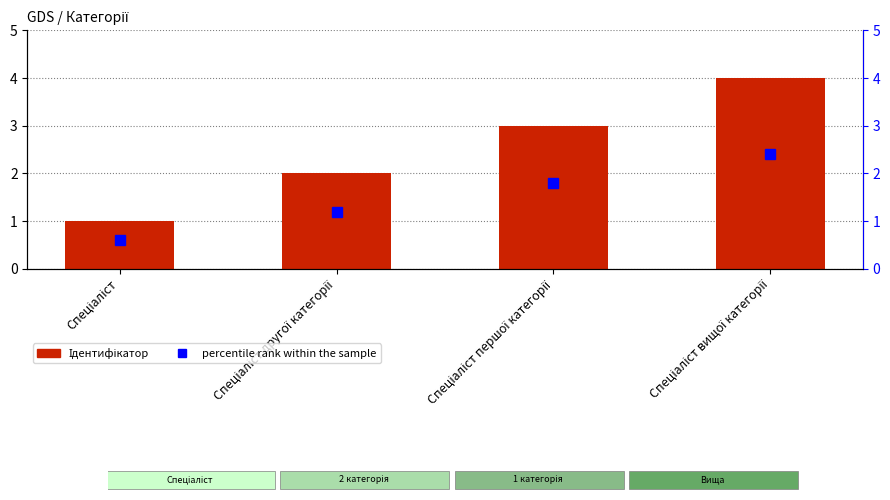

What is the value of the 4th bar from the left?

4